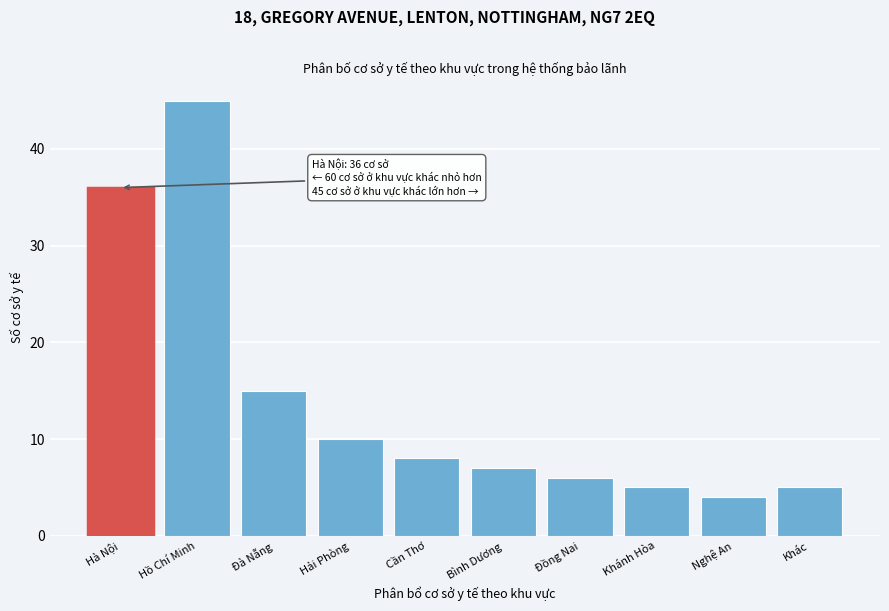

Reading left to right, transcribe all the data shown in this chart.

36	45	15	10	8	7	6	5	4	5